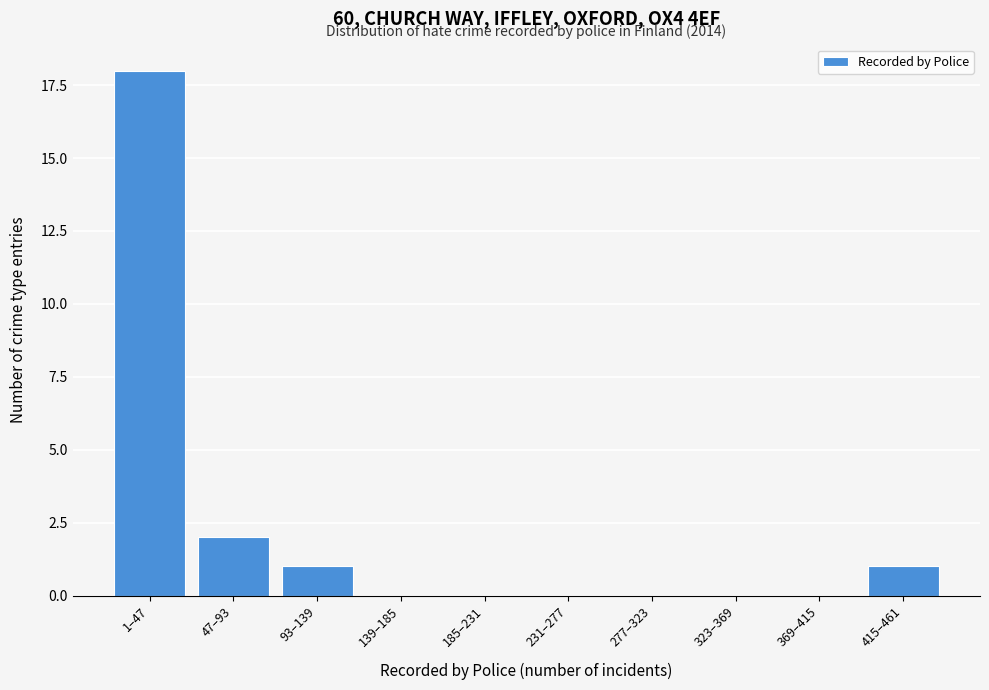

Reading left to right, what are all the values shown in this chart?

1–47=18	47–93=2	93–139=1	139–185=0	185–231=0	231–277=0	277–323=0	323–369=0	369–415=0	415–461=1